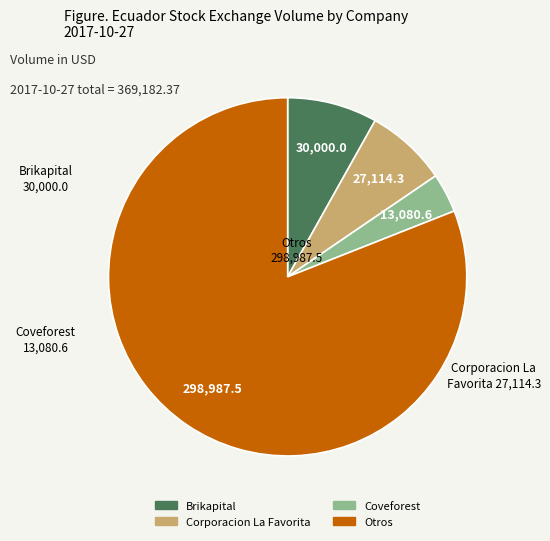

Do Brikapital and Corporacion La Favorita together represent more than half of the pie?

No